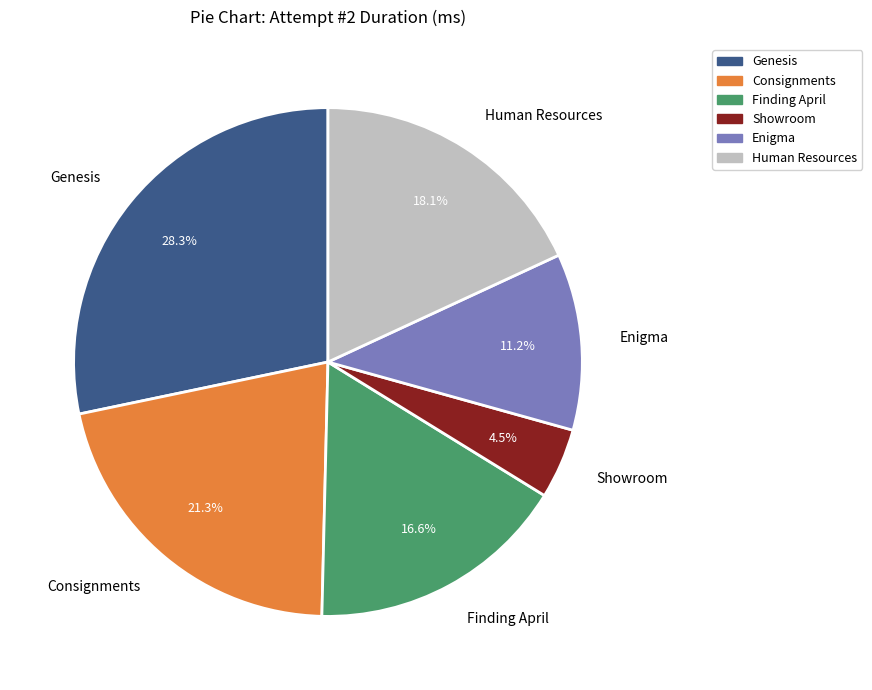

The Finding April slice represents 5% of the pie. True or false?

False